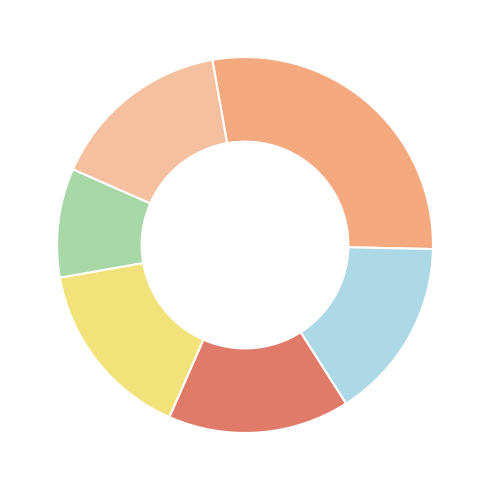

How many slices are in this pie chart?

6